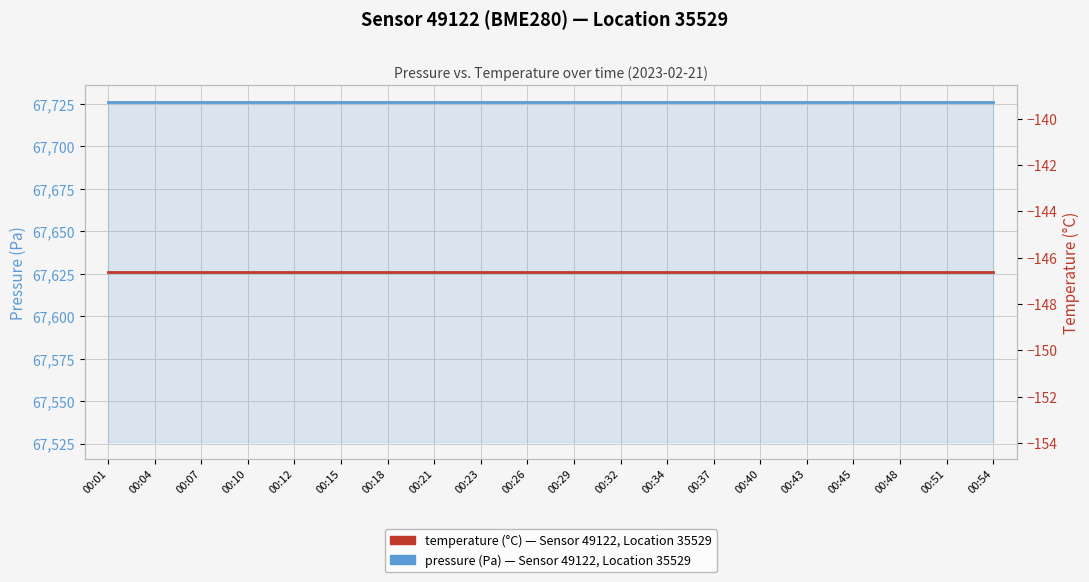

At which label is pressure (Pa) closest to 67726?

00:01